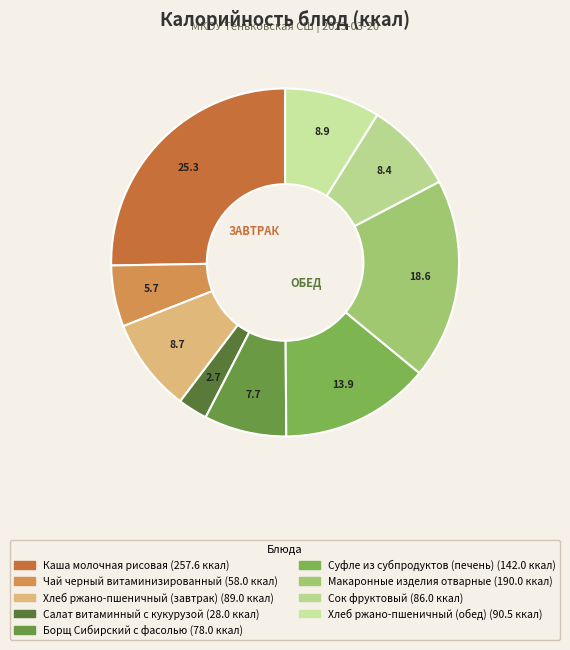

To the nearest percent, what portion does Борщ Сибирский с фасолью represent?

8%